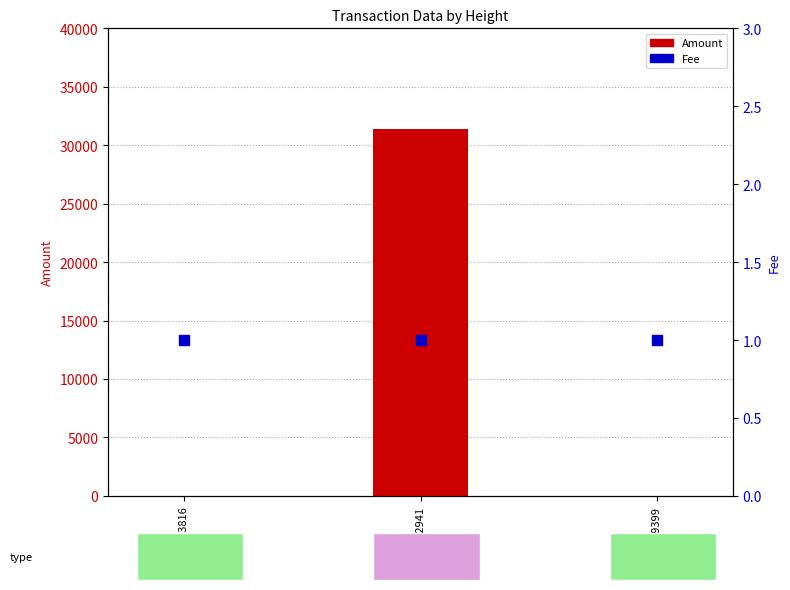

Which series has the largest total across all categories?

Amount